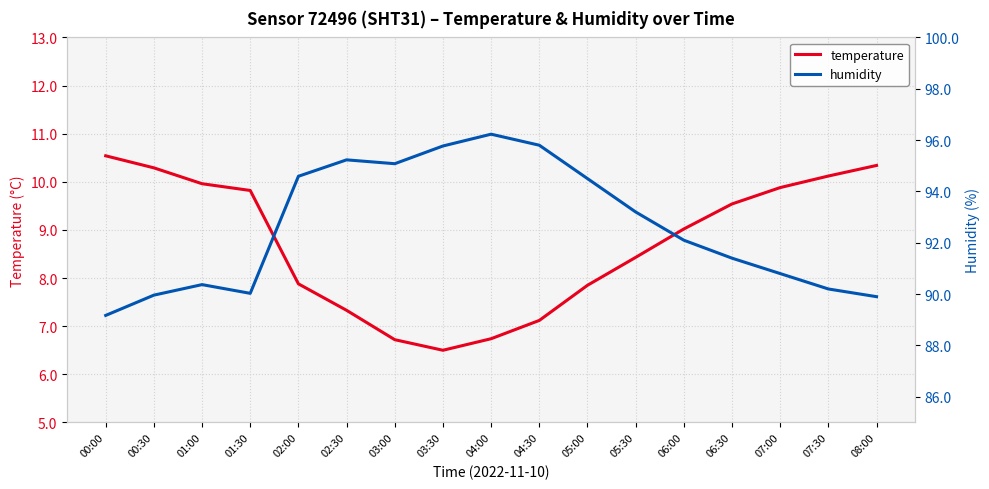

Where does the temperature series first go above 9?

00:00